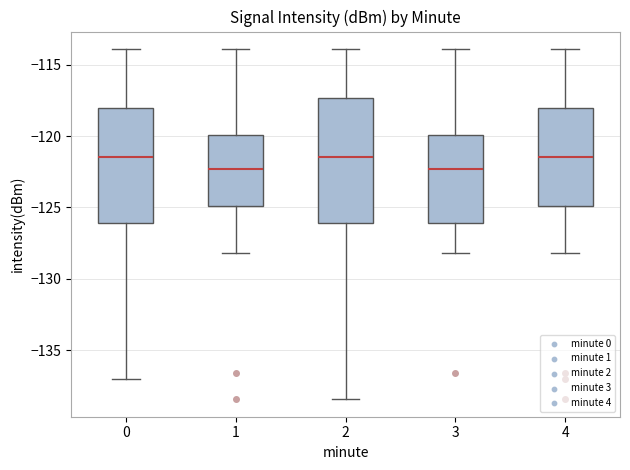

Reading left to right, read every box against the y-axis: the position of its median line, the range the box covers, and the ends of its whiskers. The values are not printed on the chart, so give them approximately, as read against the axis.

0: median -121.5, box -126.0 to -118.0, whiskers -137.0 to -114.0
1: median -122.5, box -125.0 to -120.0, whiskers -128.0 to -114.0
2: median -121.5, box -126.0 to -117.5, whiskers -138.5 to -114.0
3: median -122.5, box -126.0 to -120.0, whiskers -128.0 to -114.0
4: median -121.5, box -125.0 to -118.0, whiskers -128.0 to -114.0